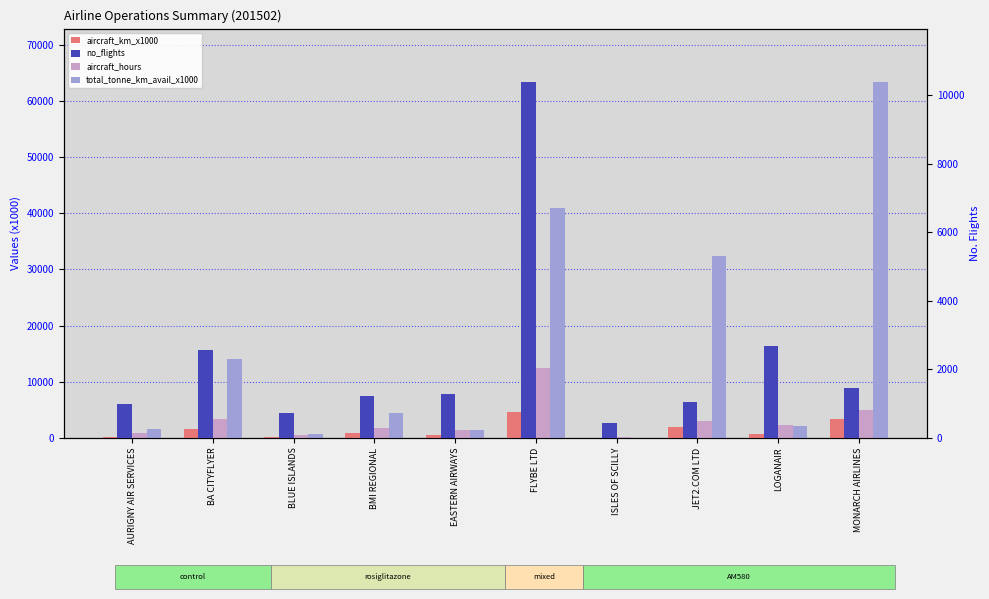

Reading left to right, what are all the values shown in this chart?

aircraft_km_x1000: AURIGNY AIR SERVICES=207.0	BA CITYFLYER=1563.0	BLUE ISLANDS=130.0	BMI REGIONAL=864.0	EASTERN AIRWAYS=481.0	FLYBE LTD=4612.0	ISLES OF SCILLY=27.0	JET2.COM LTD=1873.0	LOGANAIR=645.0	MONARCH AIRLINES=3297.0
aircraft_hours: AURIGNY AIR SERVICES=855.0	BA CITYFLYER=3391.8	BLUE ISLANDS=532.0	BMI REGIONAL=1754.3	EASTERN AIRWAYS=1306.3	FLYBE LTD=12389.2	ISLES OF SCILLY=125.5	JET2.COM LTD=3065.0	LOGANAIR=2270.4	MONARCH AIRLINES=4892.6
total_tonne_km_avail_x1000: AURIGNY AIR SERVICES=1526.0	BA CITYFLYER=14003.0	BLUE ISLANDS=606.0	BMI REGIONAL=4417.0	EASTERN AIRWAYS=1306.0	FLYBE LTD=41012.0	ISLES OF SCILLY=33.0	JET2.COM LTD=32308.0	LOGANAIR=2013.0	MONARCH AIRLINES=63406.0
no_flights: AURIGNY AIR SERVICES=995.0	BA CITYFLYER=2552.0	BLUE ISLANDS=729.0	BMI REGIONAL=1211.0	EASTERN AIRWAYS=1270.0	FLYBE LTD=10379.0	ISLES OF SCILLY=430.0	JET2.COM LTD=1039.0	LOGANAIR=2685.0	MONARCH AIRLINES=1452.0